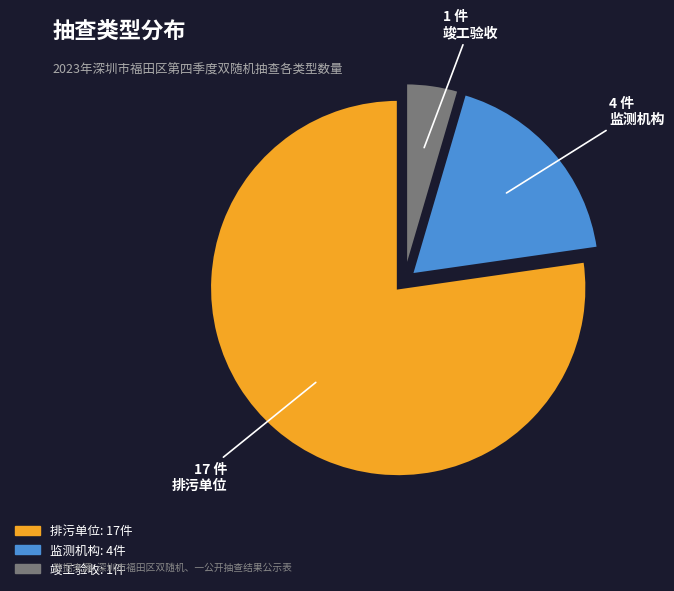

The 排污单位 slice represents 77% of the pie. True or false?

True